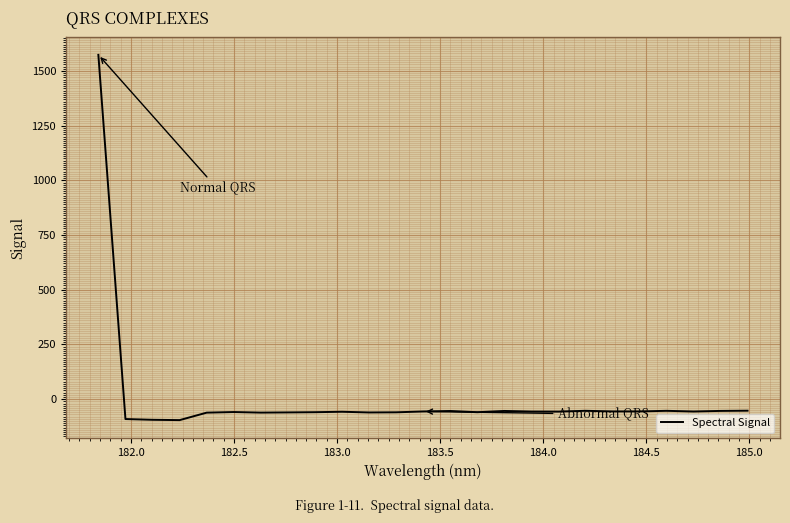

What is the sum of all values?

92.3